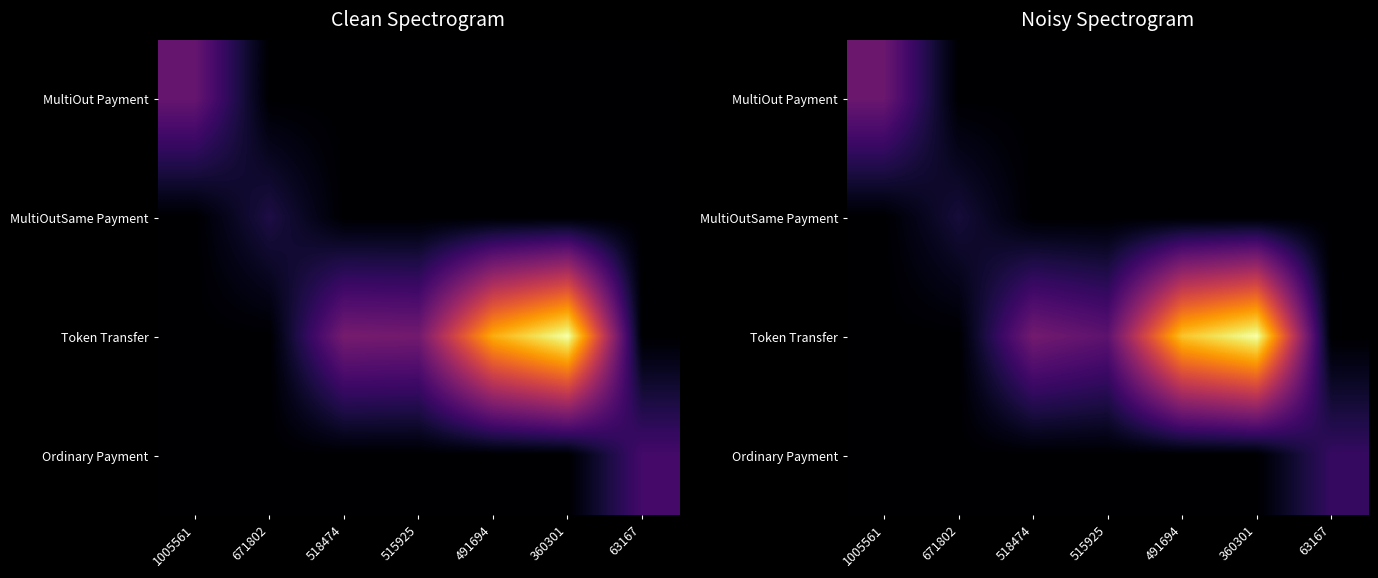

Which category has the lowest value across all series?

671802